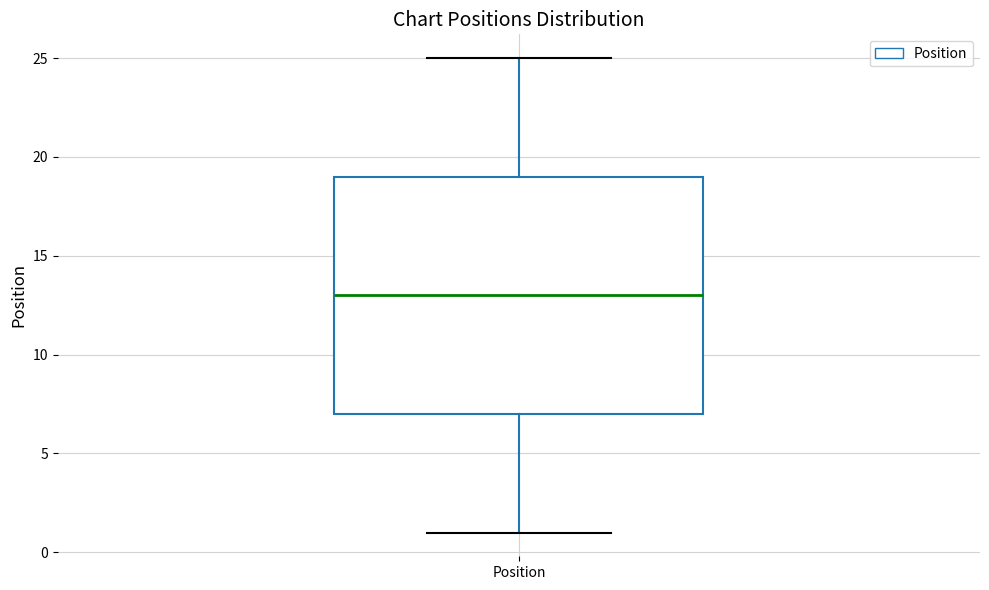

Transcribe this box plot: give where the median line is, the range the box spans, and where the two whiskers end, as read against the y-axis. The values are not printed on the chart, so give them approximately, as read against the axis.

median 13, box 7 to 19, whiskers 1 to 25